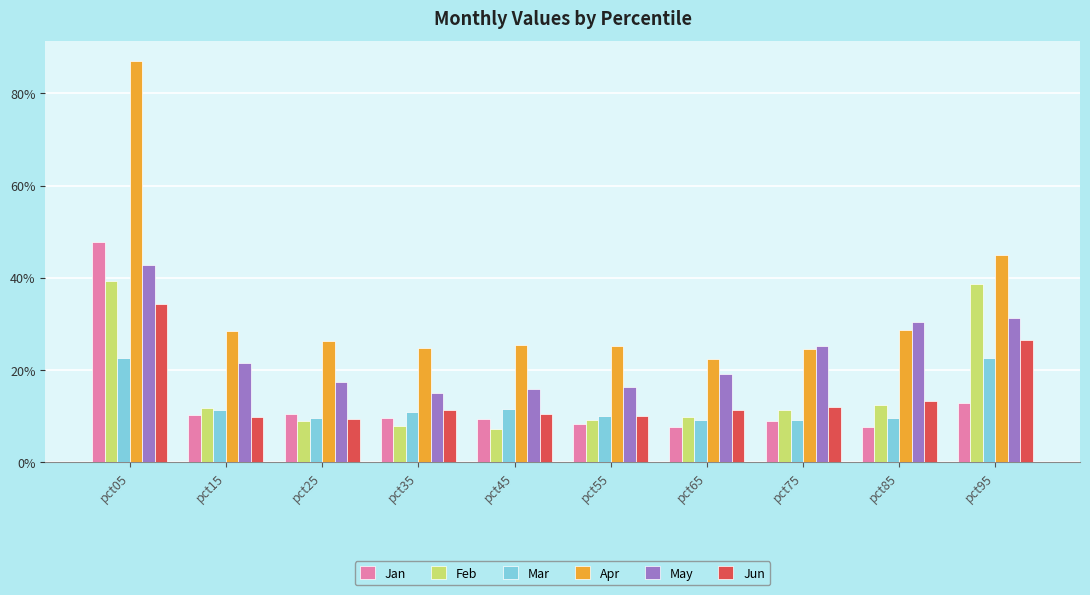

What are all the series names shown in the legend?

Jan, Feb, Mar, Apr, May, Jun